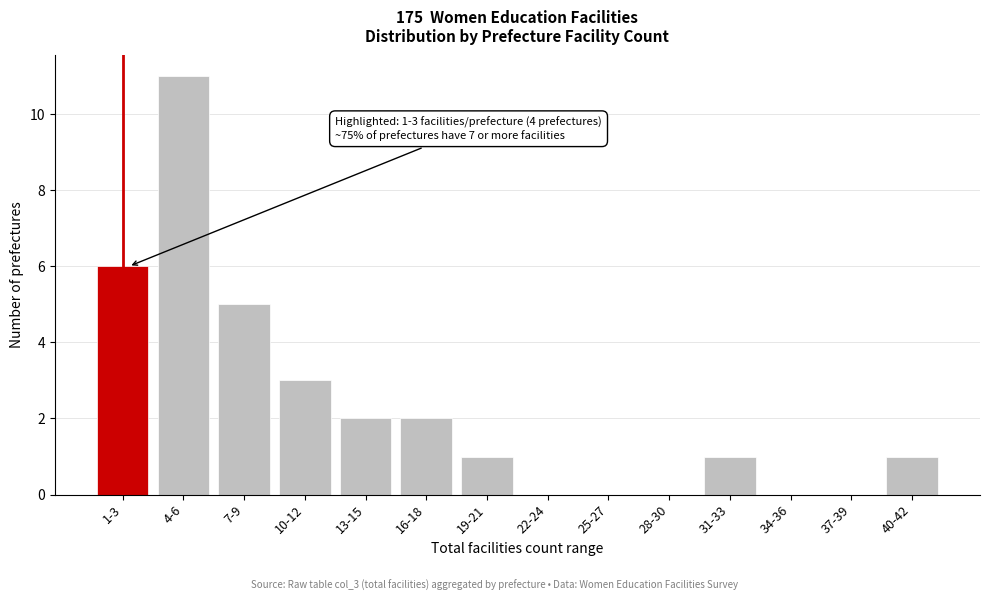

Reading left to right, list all the values displayed in this chart.

1-3=6	4-6=11	7-9=5	10-12=3	13-15=2	16-18=2	19-21=1	22-24=0	25-27=0	28-30=0	31-33=1	34-36=0	37-39=0	40-42=1